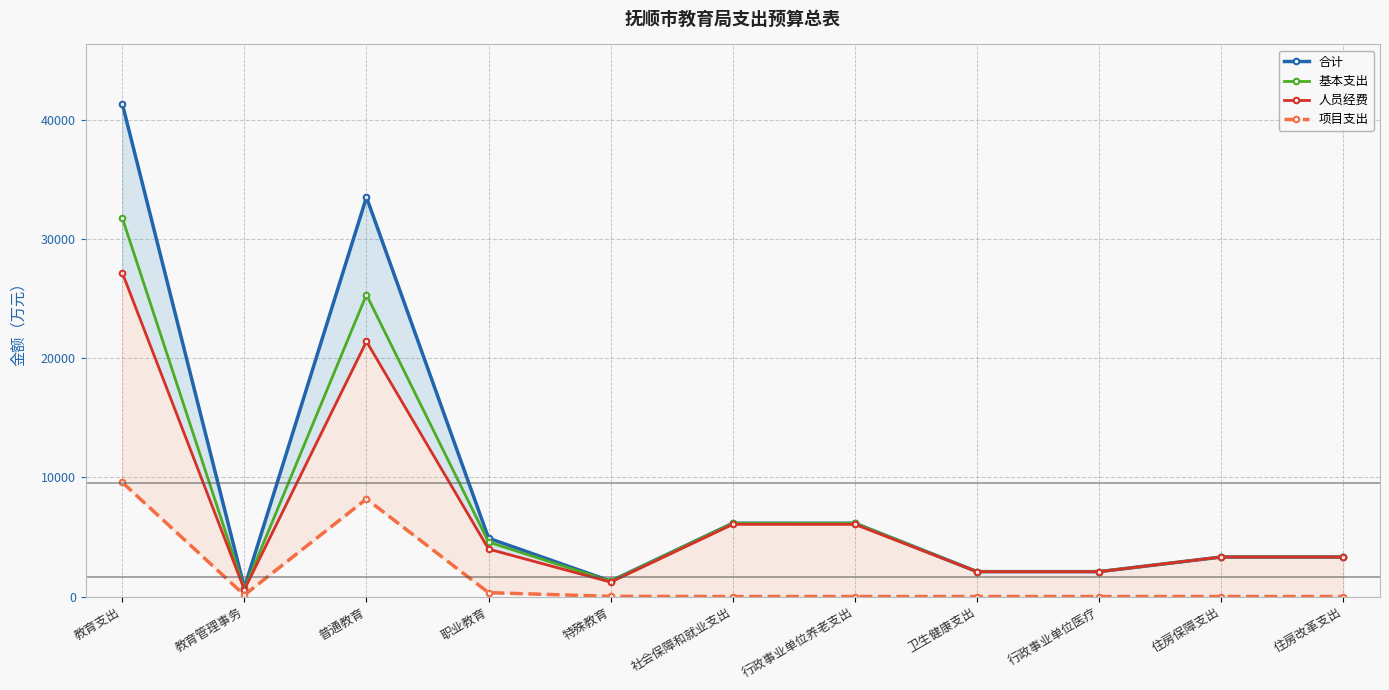

List the series in order of their peak value, highest first.

合计, 基本支出, 人员经费, 项目支出